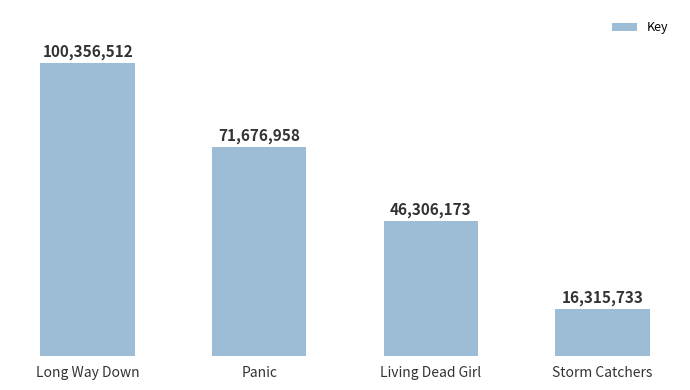

What is the minimum value shown in the chart?

16315733